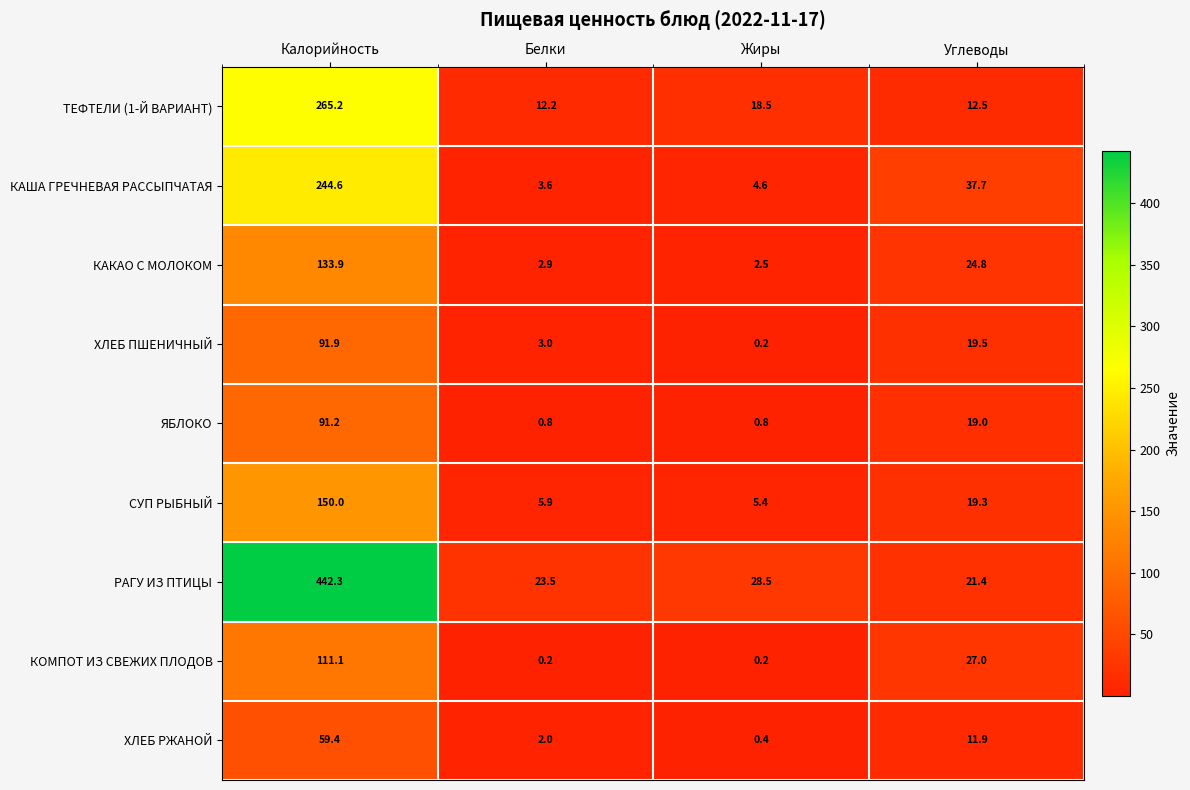

Is the value of КАКАО С МОЛОКОМ at Белки greater than the value of ЯБЛОКО at Белки?

Yes